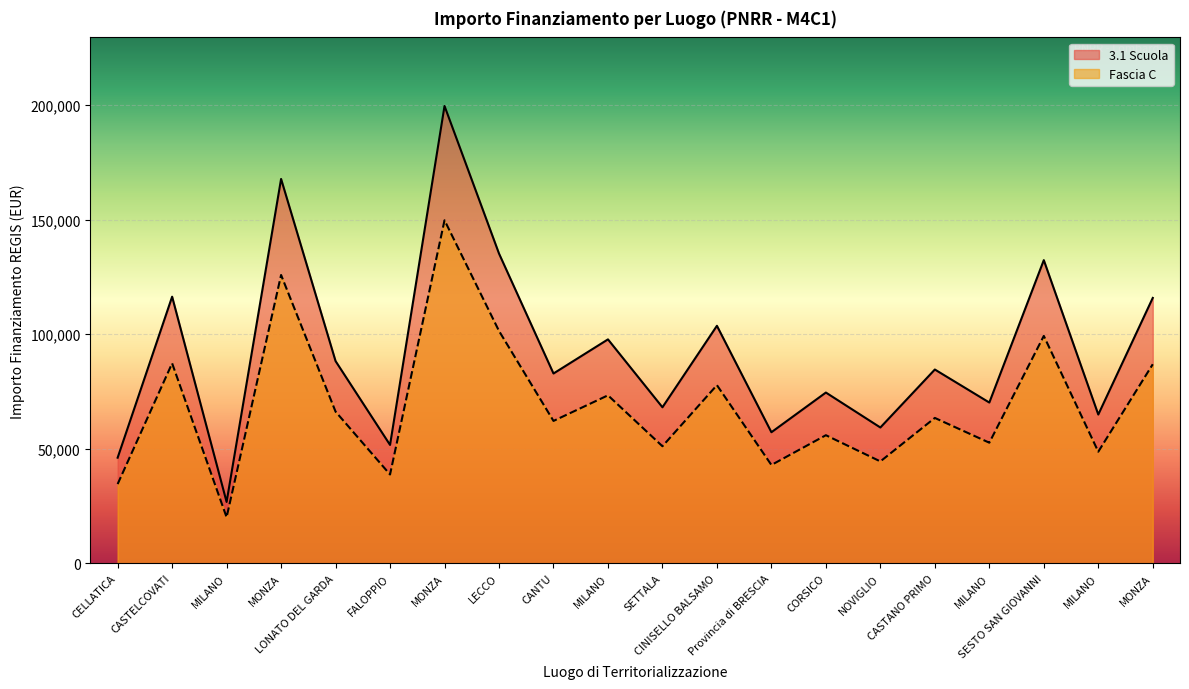

At which label does 3.1 Scuola reach its minimum?

MILANO